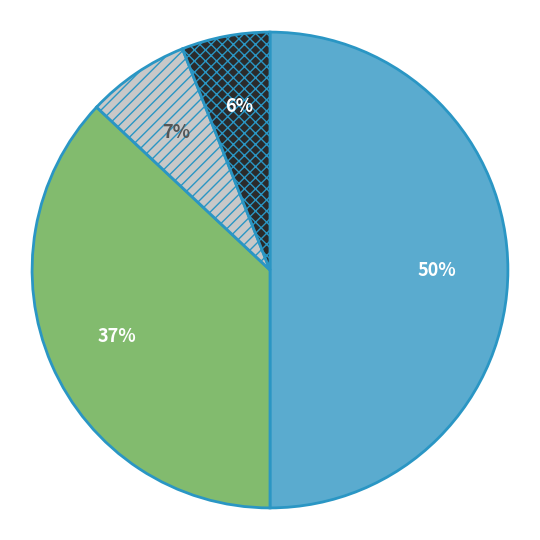

To the nearest percent, what is the difference between the largest and smallest slice percentages?

44%